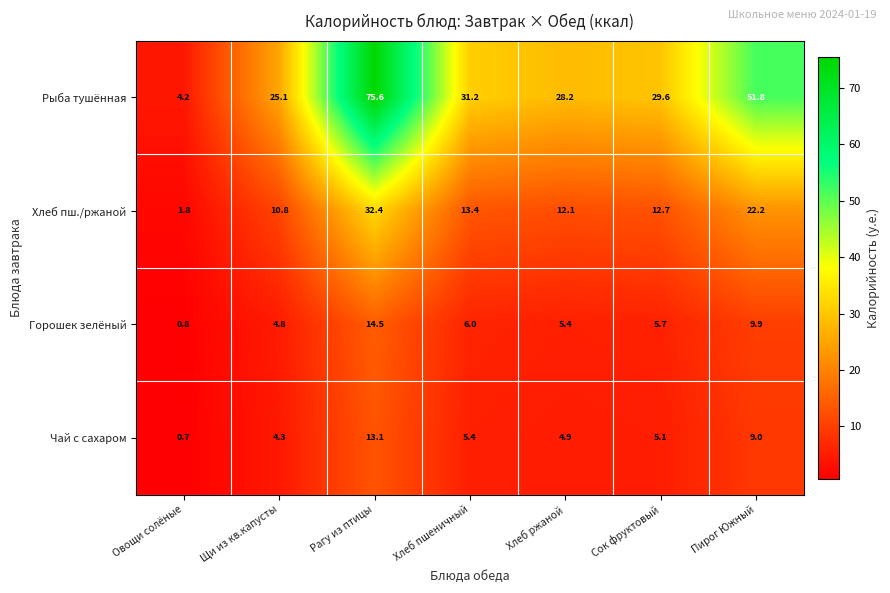

At which category is the sum across all series the highest?

Рагу из птицы